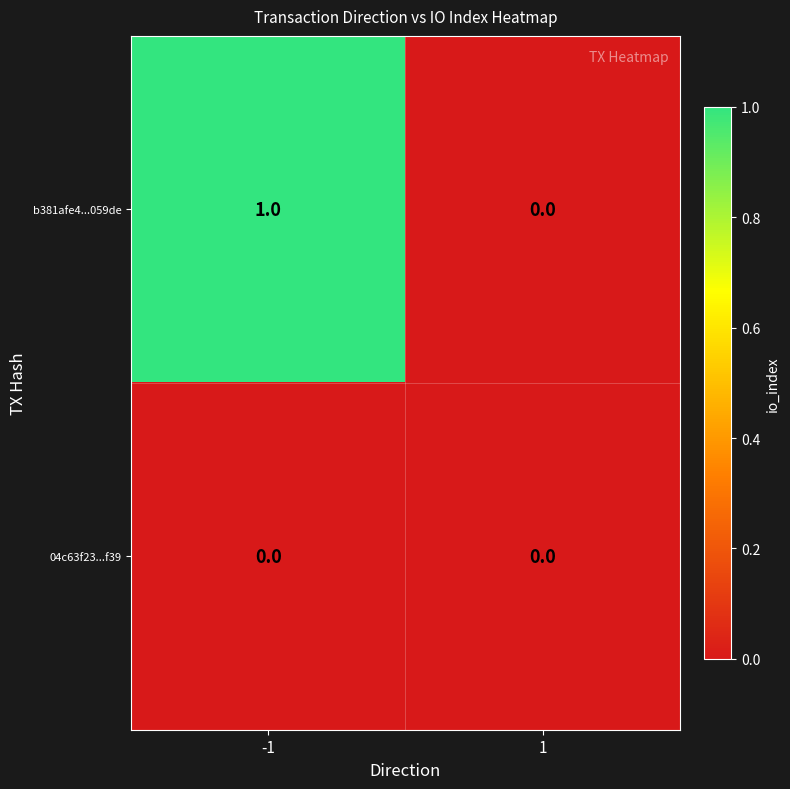

Reading right to left, list all the values displayed in this chart.

b381afe4...059de: 1=0	-1=1
04c63f23...f39: 1=0	-1=0